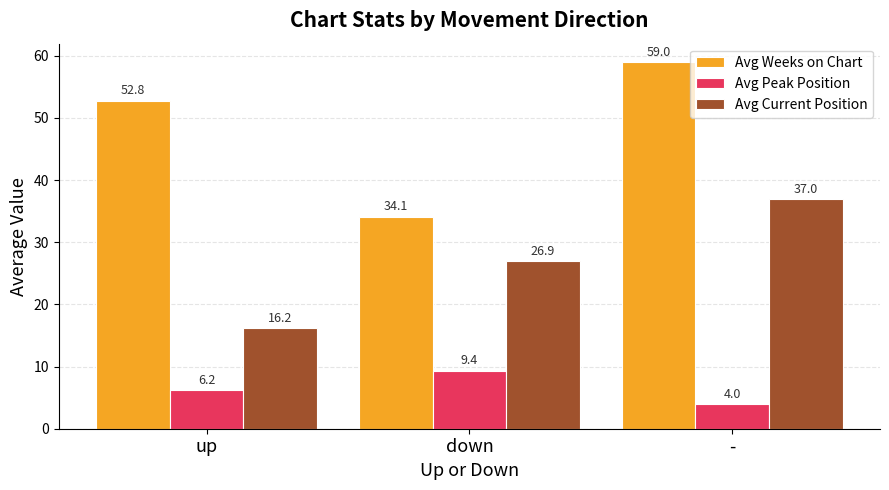

Rank the categories by Avg Current Position value from lowest to highest.

up, down, -